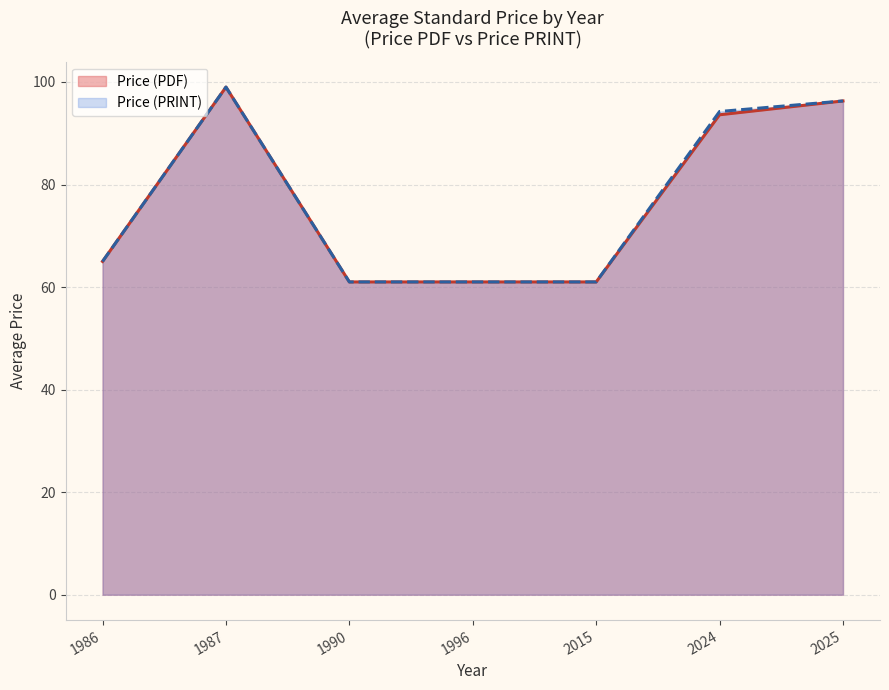

At which category is the sum across all series the highest?

1987